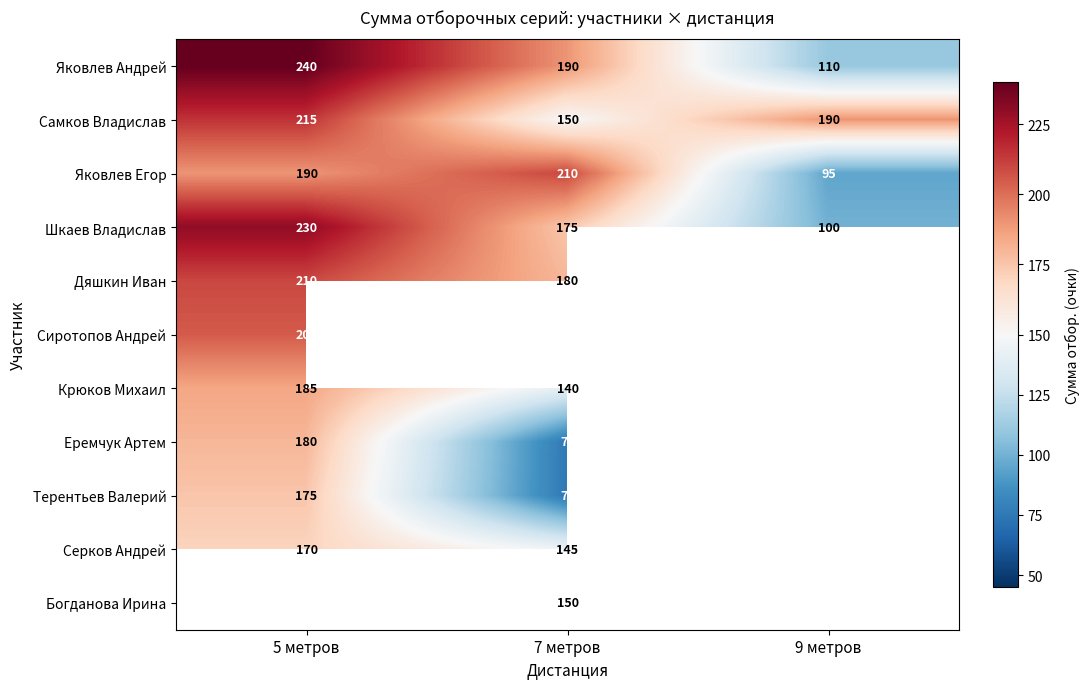

What is the maximum value for Шкаев Владислав?

230